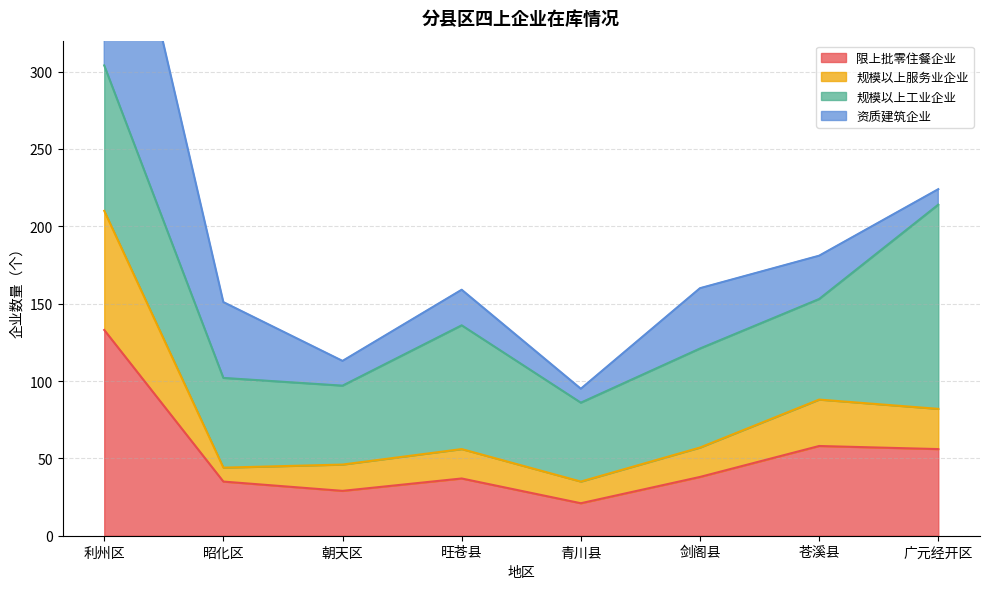

Which category has the highest value in the 限上批零住餐企业 series?

利州区